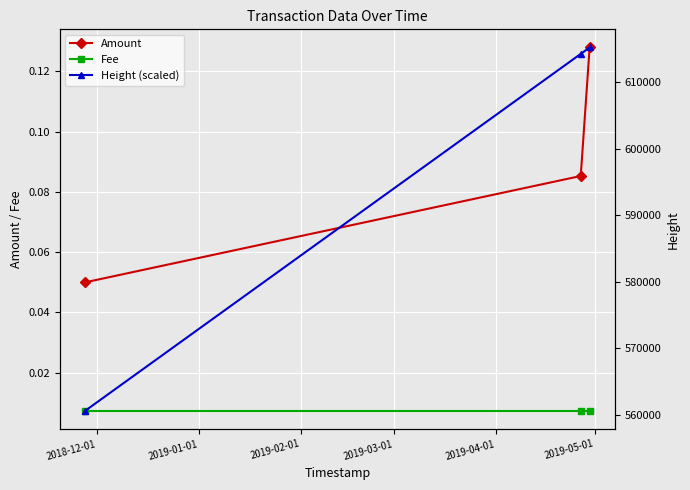

Count the Amount values in the range 0 to 1.

3